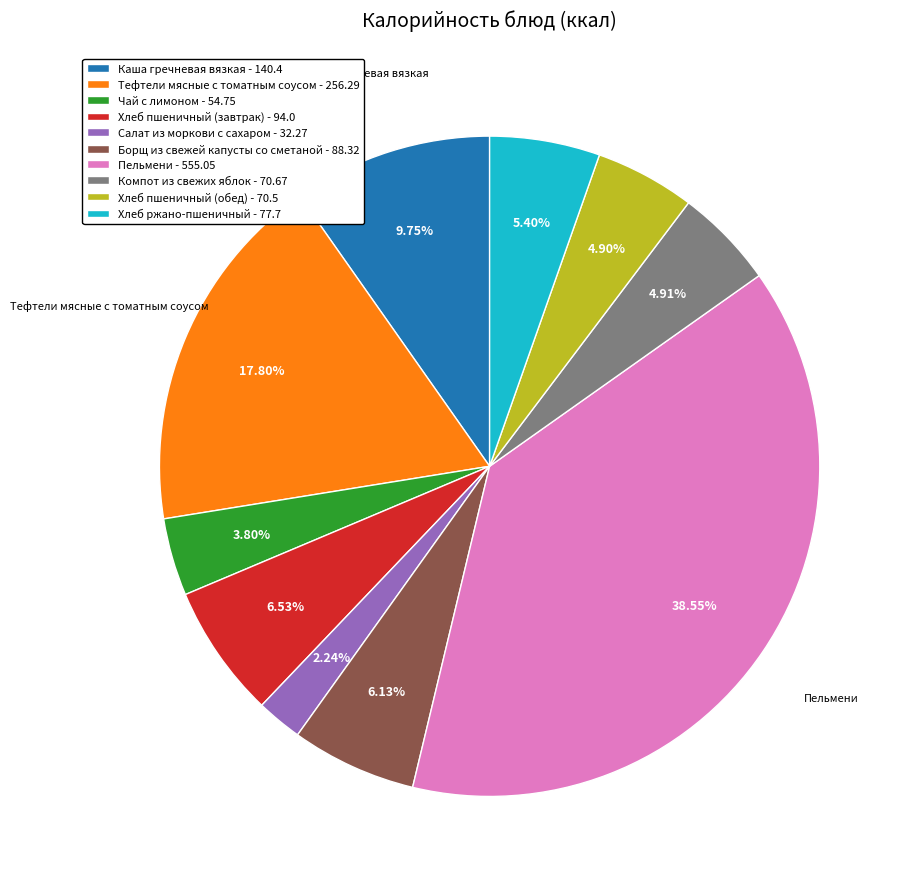

Combined, do Чай с лимоном - 54.75 and Тефтели мясные с томатным соусом - 256.29 account for over 50%?

No